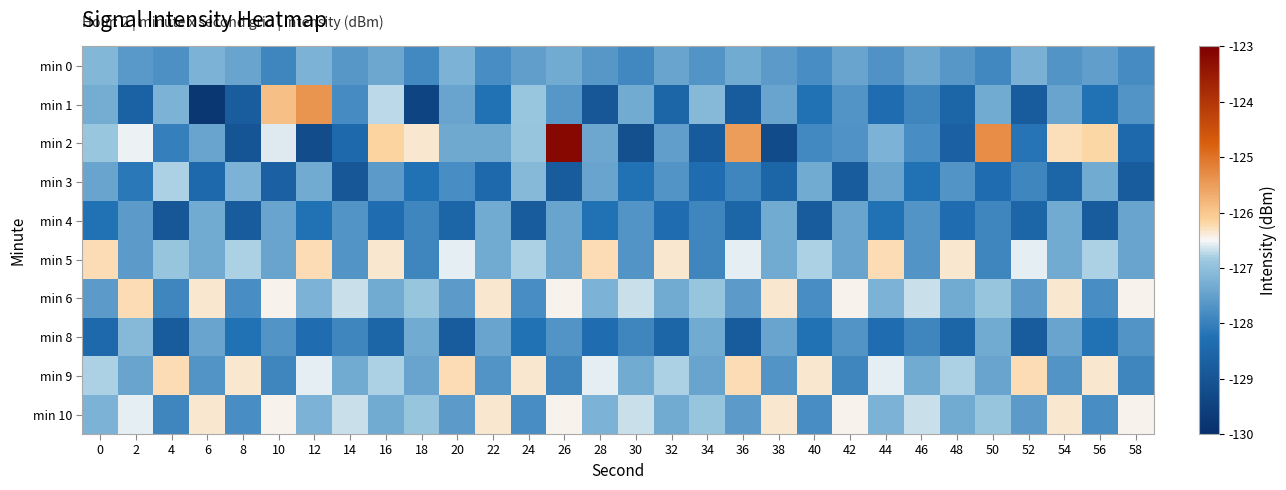

Reading right to left, extract all data points from this chart.

min 0: 58=-127.8	56=-127.5	54=-127.7	52=-127.2	50=-127.9	48=-127.6	46=-127.4	44=-127.7	42=-127.5	40=-127.8	38=-127.6	36=-127.3	34=-127.7	32=-127.4	30=-127.9	28=-127.6	26=-127.3	24=-127.5	22=-127.8	20=-127.2	18=-127.9	16=-127.4	14=-127.6	12=-127.2	10=-127.9	8=-127.5	6=-127.2	4=-127.7	2=-127.6	0=-127.1
min 1: 58=-127.7	56=-128.2	54=-127.5	52=-128.8	50=-127.3	48=-128.6	46=-127.9	44=-128.3	42=-127.7	40=-128.2	38=-127.5	36=-128.8	34=-127.1	32=-128.6	30=-127.3	28=-128.9	26=-127.6	24=-126.9	22=-128.2	20=-127.5	18=-129.4	16=-126.7	14=-127.8	12=-125.4	10=-125.9	8=-128.8	6=-129.8	4=-127.2	2=-128.6	0=-127.3
min 2: 58=-128.5	56=-126.2	54=-126.3	52=-128.2	50=-125.3	48=-128.7	46=-127.8	44=-127.2	42=-127.7	40=-127.9	38=-129.2	36=-125.5	34=-128.8	32=-127.5	30=-129.1	28=-127.4	26=-123.2	24=-126.9	22=-127.4	20=-127.4	18=-126.3	16=-126.1	14=-128.5	12=-129.2	10=-126.6	8=-129.0	6=-127.4	4=-128.0	2=-126.5	0=-126.9
min 3: 58=-128.8	56=-127.3	54=-128.6	52=-127.9	50=-128.3	48=-127.7	46=-128.2	44=-127.5	42=-128.8	40=-127.3	38=-128.6	36=-127.9	34=-128.3	32=-127.7	30=-128.2	28=-127.5	26=-128.8	24=-127.1	22=-128.5	20=-127.8	18=-128.2	16=-127.6	14=-128.9	12=-127.3	10=-128.7	8=-127.2	6=-128.5	4=-126.8	2=-128.1	0=-127.5
min 4: 58=-127.5	56=-128.8	54=-127.3	52=-128.6	50=-127.9	48=-128.3	46=-127.7	44=-128.2	42=-127.5	40=-128.8	38=-127.3	36=-128.6	34=-127.9	32=-128.3	30=-127.7	28=-128.2	26=-127.5	24=-128.8	22=-127.3	20=-128.6	18=-127.9	16=-128.3	14=-127.7	12=-128.2	10=-127.5	8=-128.8	6=-127.3	4=-128.9	2=-127.6	0=-128.2
min 5: 58=-127.5	56=-126.8	54=-127.3	52=-126.6	50=-127.9	48=-126.3	46=-127.7	44=-126.2	42=-127.5	40=-126.8	38=-127.3	36=-126.6	34=-127.9	32=-126.3	30=-127.7	28=-126.2	26=-127.5	24=-126.8	22=-127.3	20=-126.6	18=-127.9	16=-126.3	14=-127.7	12=-126.2	10=-127.5	8=-126.8	6=-127.3	4=-126.9	2=-127.6	0=-126.2
min 6: 58=-126.5	56=-127.8	54=-126.3	52=-127.6	50=-126.9	48=-127.3	46=-126.7	44=-127.2	42=-126.5	40=-127.8	38=-126.3	36=-127.6	34=-126.9	32=-127.3	30=-126.7	28=-127.2	26=-126.5	24=-127.8	22=-126.3	20=-127.6	18=-126.9	16=-127.3	14=-126.7	12=-127.2	10=-126.5	8=-127.8	6=-126.3	4=-127.9	2=-126.2	0=-127.6
min 8: 58=-127.7	56=-128.2	54=-127.5	52=-128.8	50=-127.3	48=-128.6	46=-127.9	44=-128.3	42=-127.7	40=-128.2	38=-127.5	36=-128.8	34=-127.3	32=-128.6	30=-127.9	28=-128.3	26=-127.7	24=-128.2	22=-127.5	20=-128.8	18=-127.3	16=-128.6	14=-127.9	12=-128.3	10=-127.7	8=-128.2	6=-127.5	4=-128.8	2=-127.1	0=-128.5
min 9: 58=-127.9	56=-126.3	54=-127.7	52=-126.2	50=-127.5	48=-126.8	46=-127.3	44=-126.6	42=-127.9	40=-126.3	38=-127.7	36=-126.2	34=-127.5	32=-126.8	30=-127.3	28=-126.6	26=-127.9	24=-126.3	22=-127.7	20=-126.2	18=-127.5	16=-126.8	14=-127.3	12=-126.6	10=-127.9	8=-126.3	6=-127.7	4=-126.2	2=-127.5	0=-126.8
min 10: 58=-126.5	56=-127.8	54=-126.3	52=-127.6	50=-126.9	48=-127.3	46=-126.7	44=-127.2	42=-126.5	40=-127.8	38=-126.3	36=-127.6	34=-126.9	32=-127.3	30=-126.7	28=-127.2	26=-126.5	24=-127.8	22=-126.3	20=-127.6	18=-126.9	16=-127.3	14=-126.7	12=-127.2	10=-126.5	8=-127.8	6=-126.3	4=-127.9	2=-126.6	0=-127.2